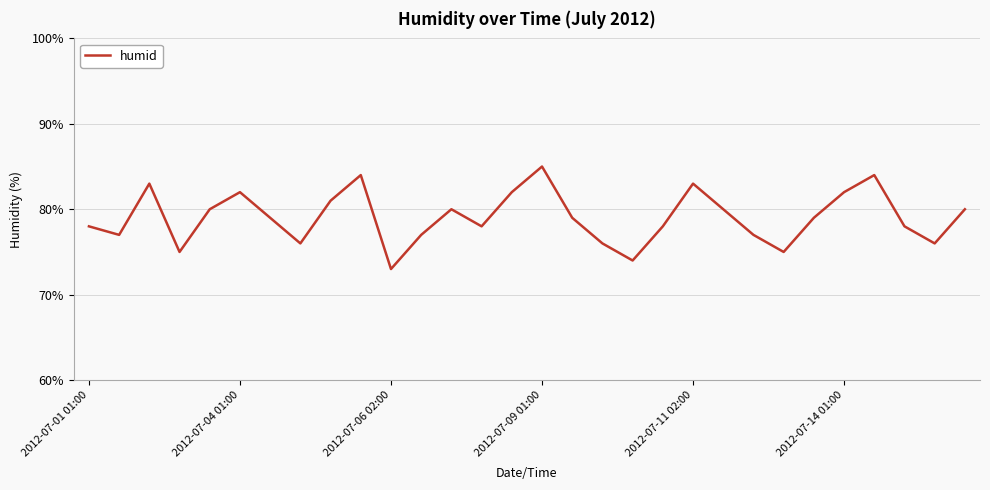

What is the maximum value shown in the chart?

85